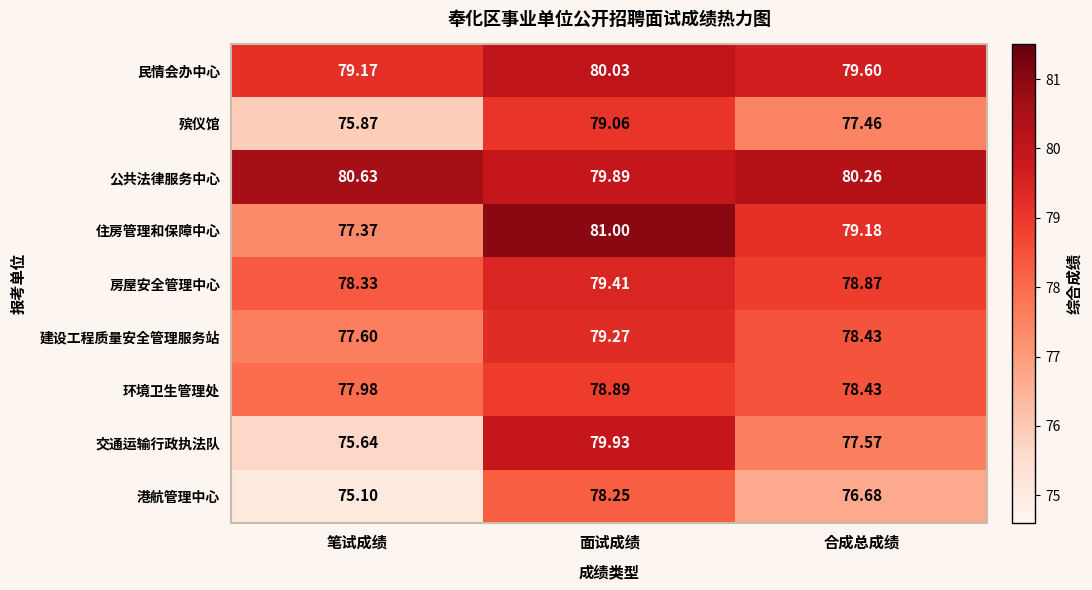

At which category does the chart reach its minimum across all series?

笔试成绩